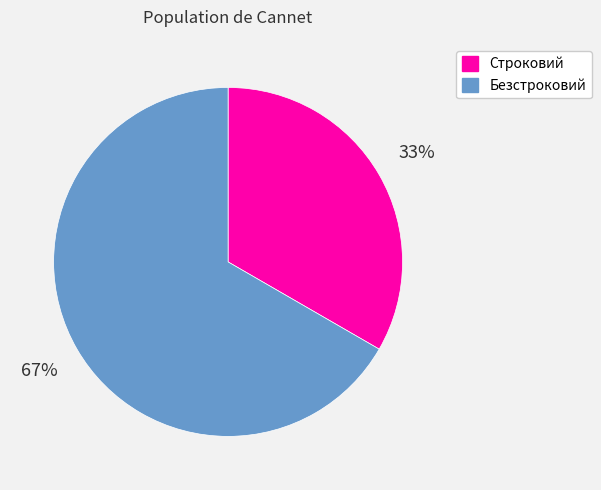

Which slice represents more than half of the pie?

Безстроковий